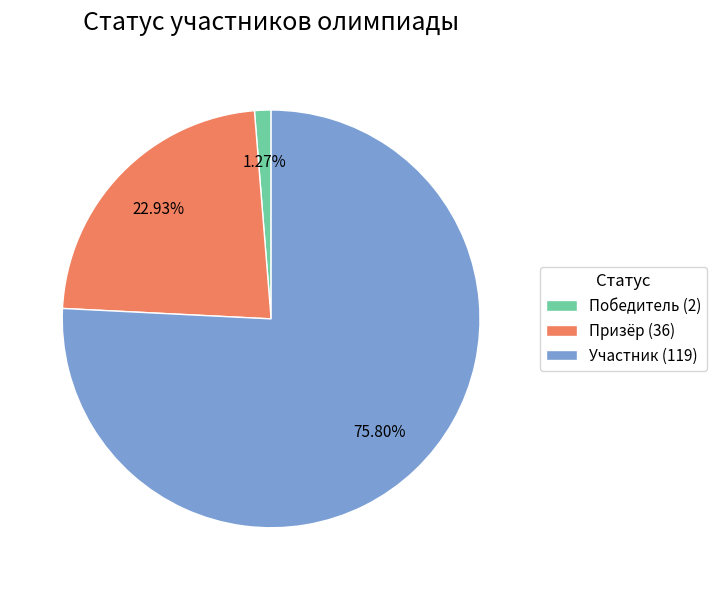

Does Участник account for over 50% of the chart?

Yes